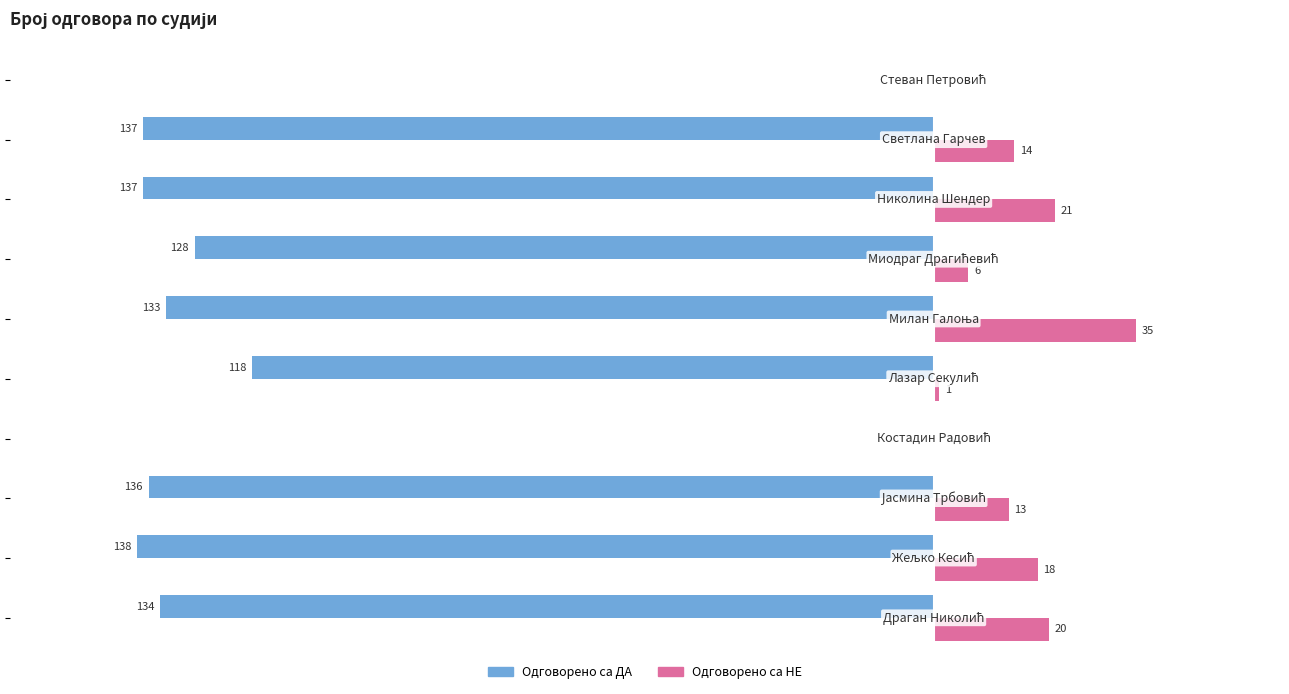

Which series has the largest total across all categories?

Одговорено са НЕ